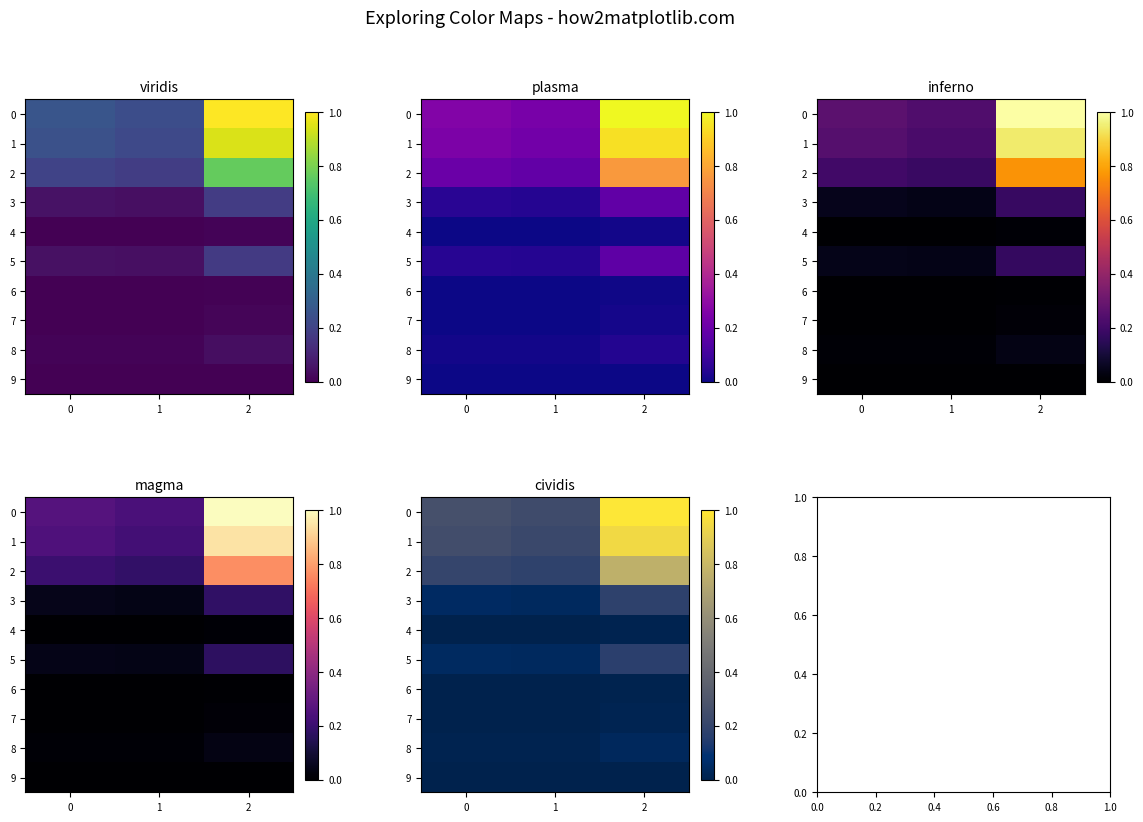

List the labels in order of 6 value, smallest first.

1, 0, 2